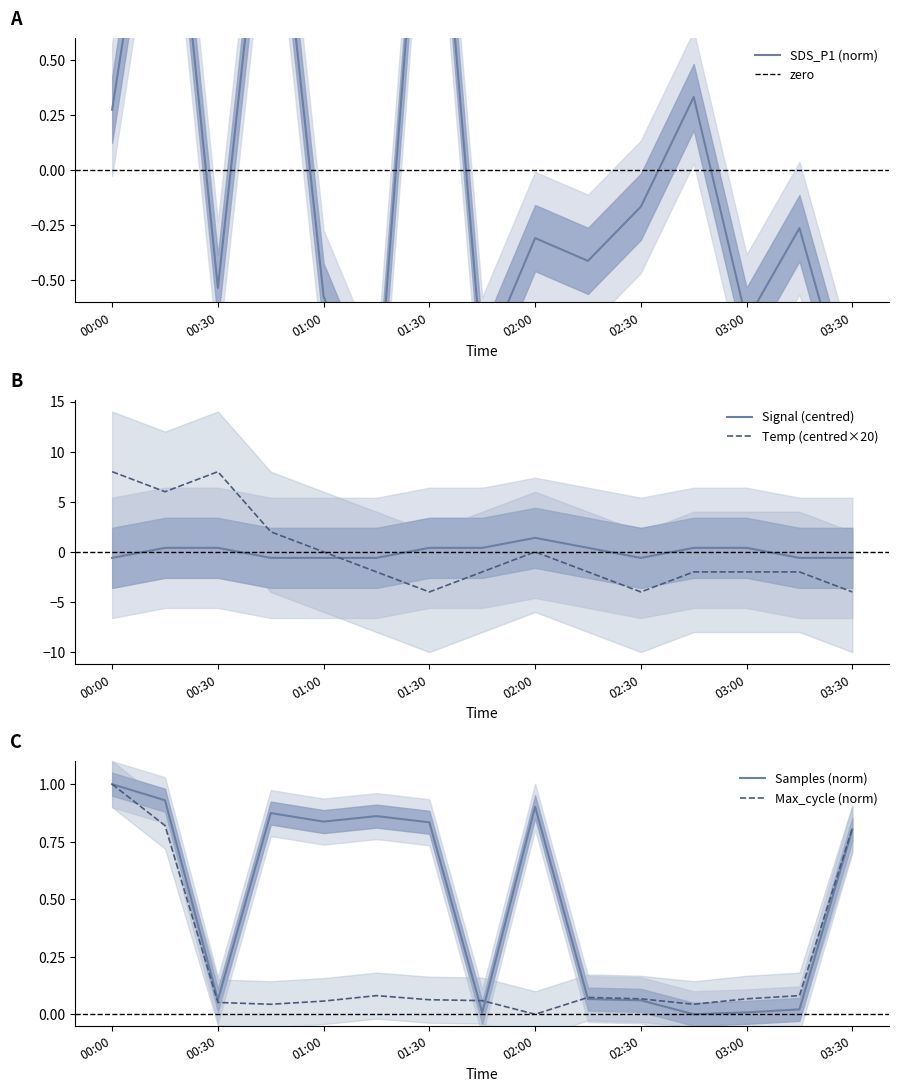

Rank the series at 00:45 from highest to lowest value.

Temp, SDS_P1, Signal